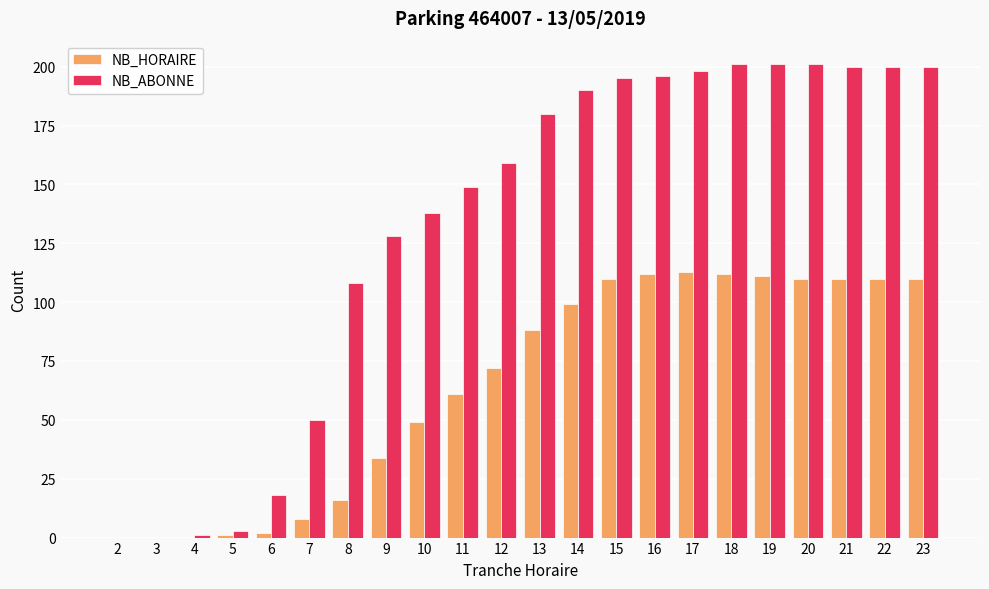

The value of NB_ABONNE at 10 is 138. True or false?

True